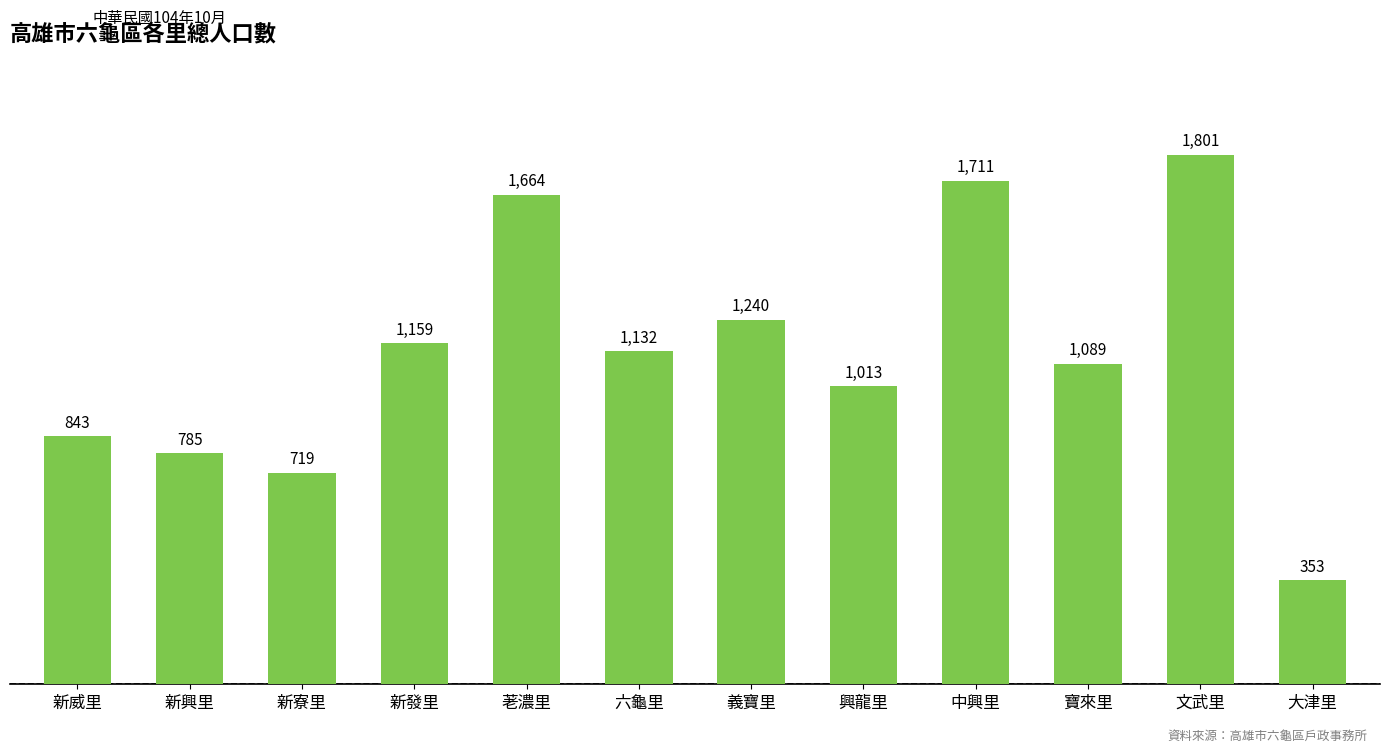

What is the difference between the values at 新發里 and 六龜里?

27